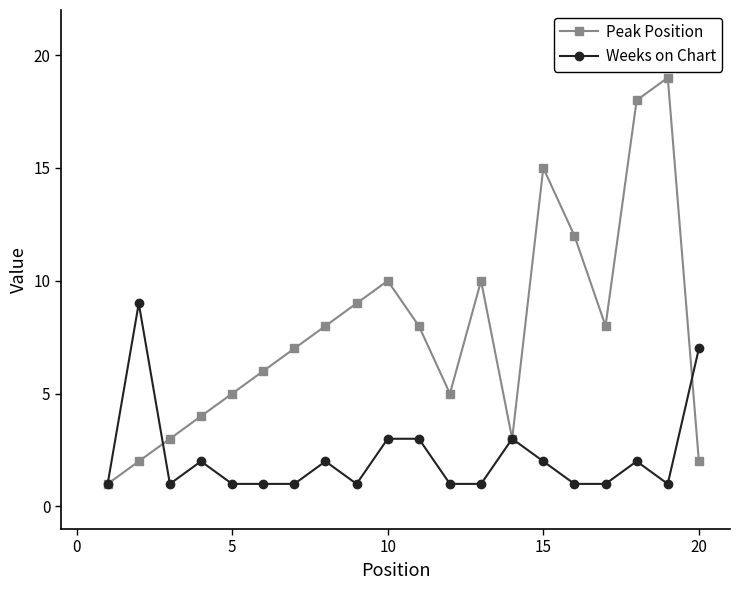

In Peak Position, how many points are higher than both neighbors (excluding endpoints)?

4